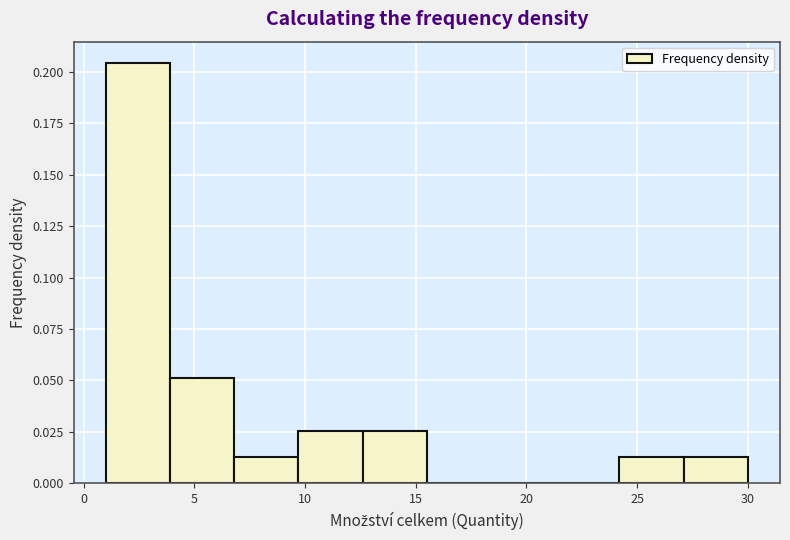

Reading left to right, transcribe this chart: for each bar, give the range it covers on the x-axis and its height. Neither the bar edges nor the heights are printed on the chart, so give them approximately, as read against the axes.

1.0 to 3.9: 0.205
3.9 to 6.8: 0.050
6.8 to 9.7: 0.015
9.7 to 12.6: 0.025
12.6 to 15.5: 0.025
15.5 to 18.4: 0
18.4 to 21.3: 0
21.3 to 24.2: 0
24.2 to 27.1: 0.015
27.1 to 30.0: 0.015